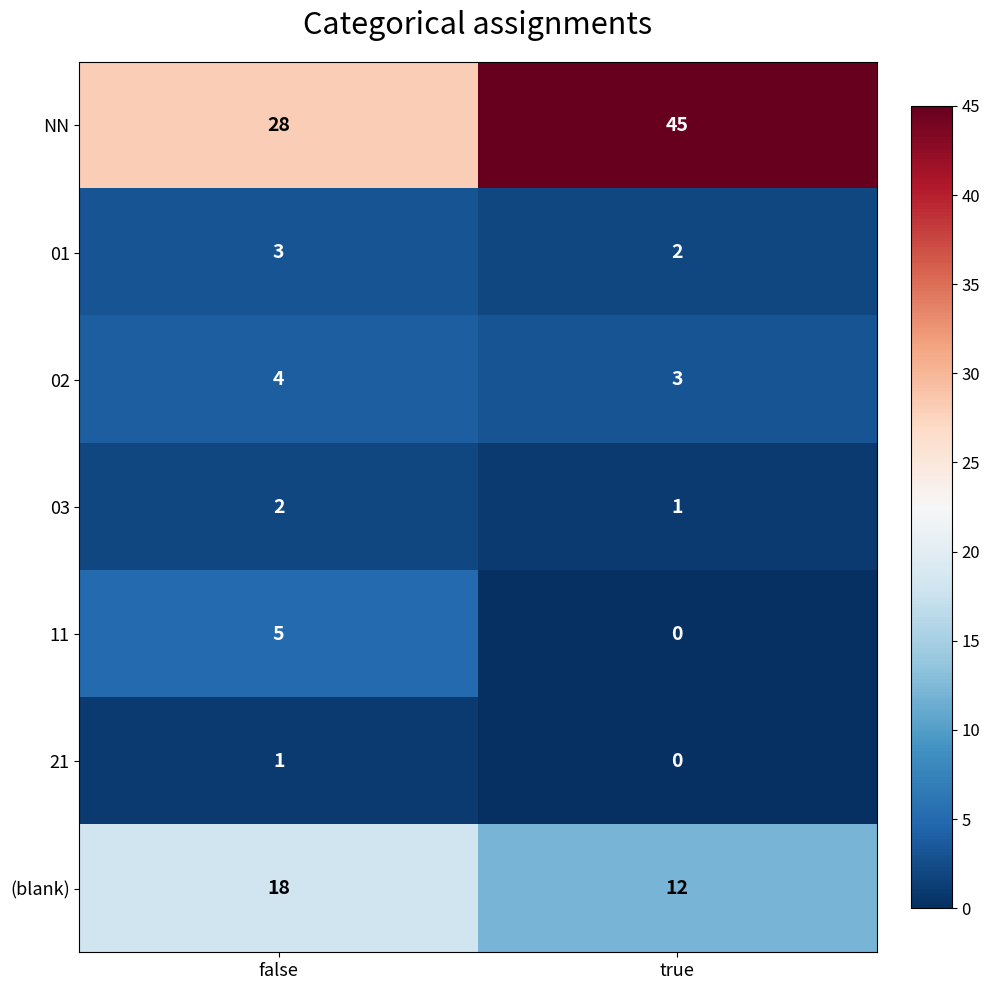

What is the sum of all (blank) values?

30